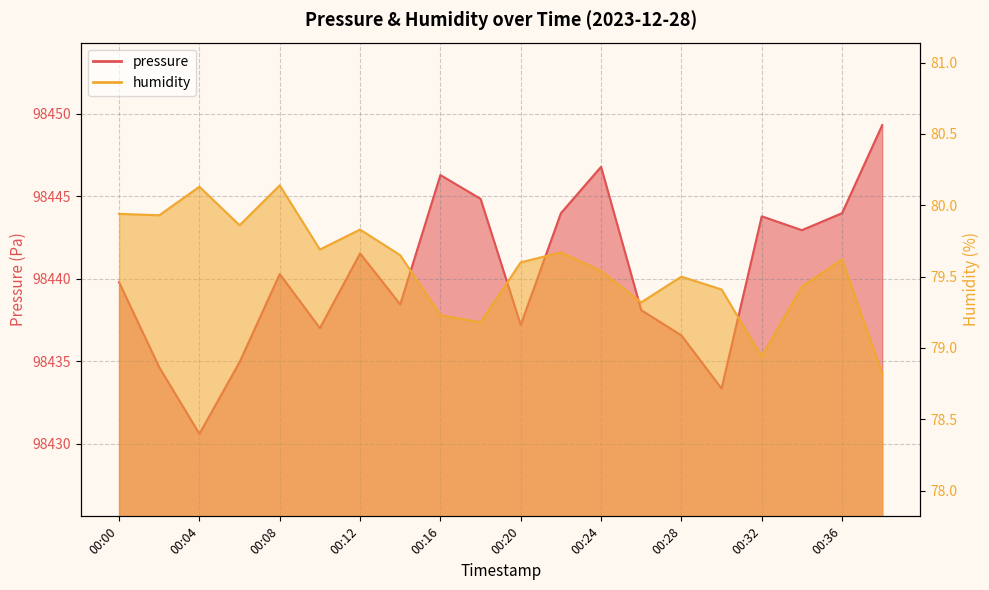

Rank the categories by pressure value from highest to lowest.

00:38, 00:24, 00:16, 00:18, 00:22, 00:36, 00:32, 00:34, 00:12, 00:08, 00:00, 00:14, 00:26, 00:20, 00:10, 00:28, 00:06, 00:02, 00:30, 00:04